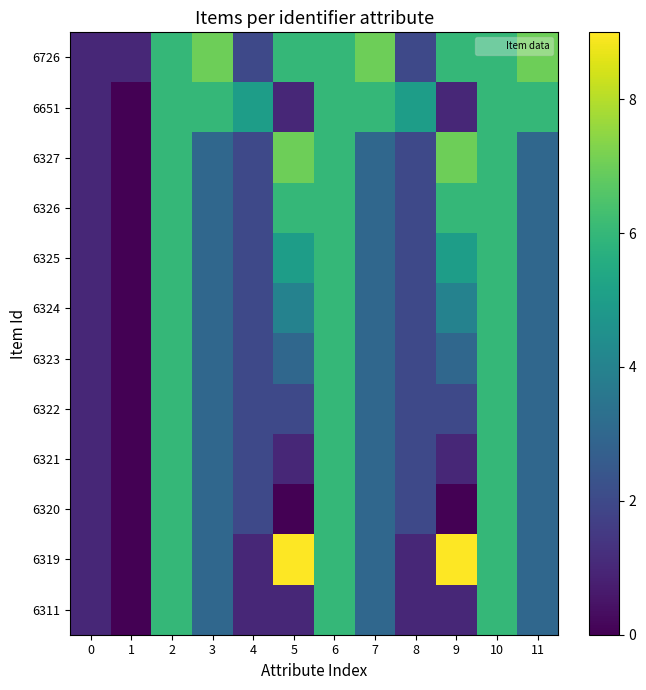

Which series has the largest total across all categories?

6726